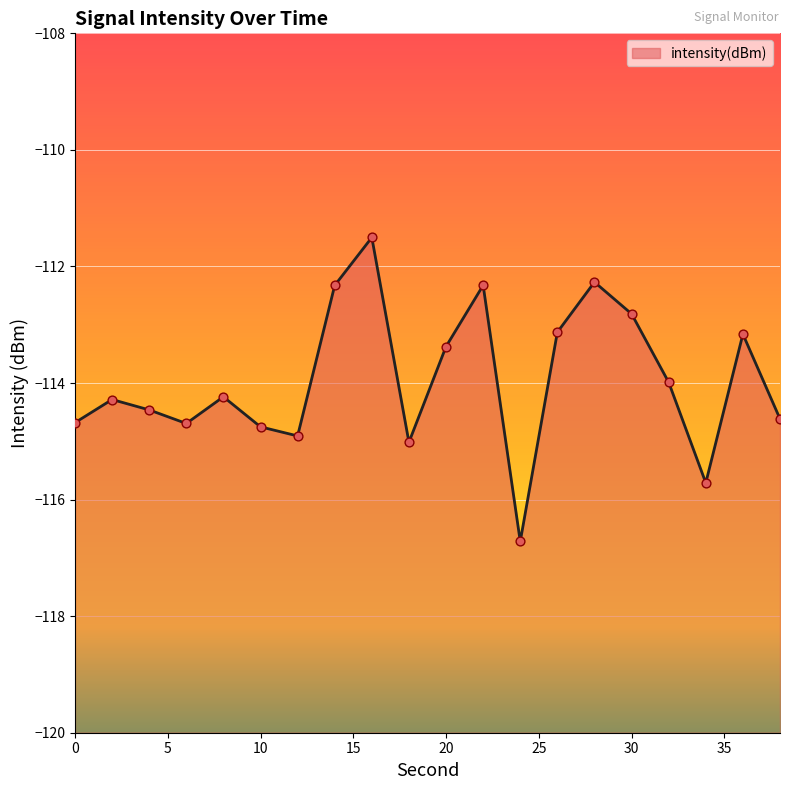

What is the change in value from 12 to 30?

+2.1